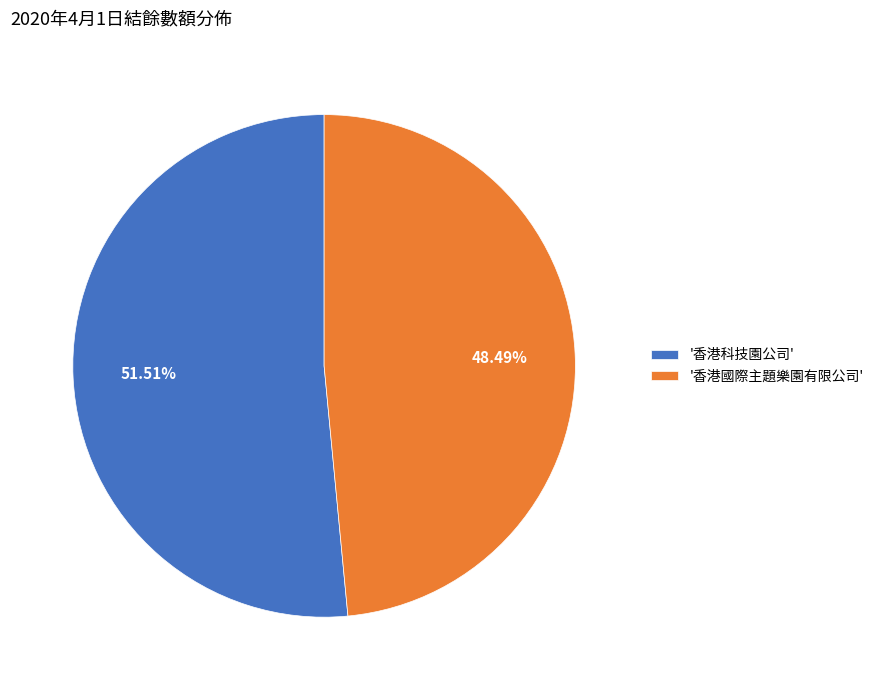

Which category has the biggest portion of the pie?

'香港科技園公司'